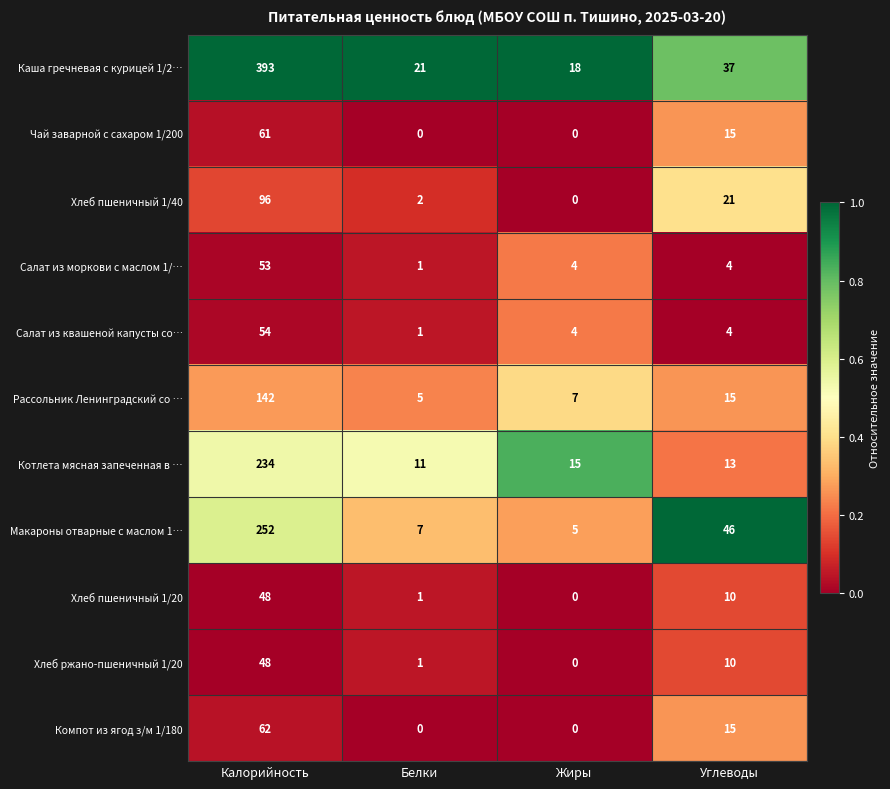

What is the maximum value shown in the chart?

393